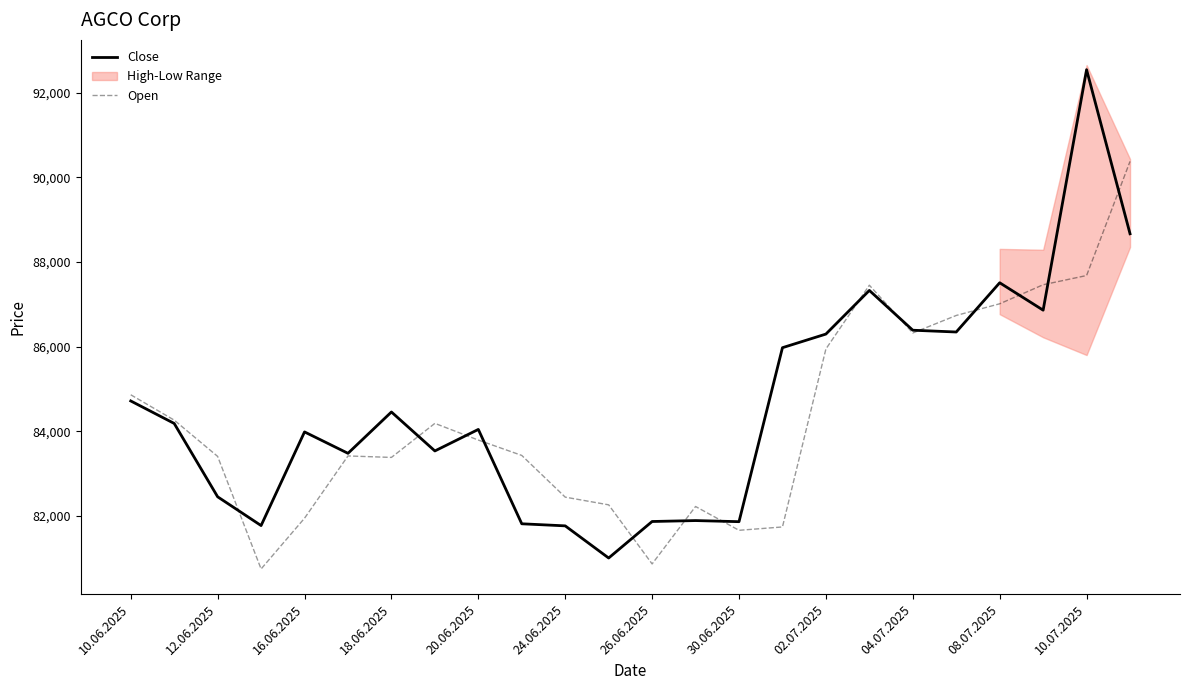

What is the maximum value for Open?

90379